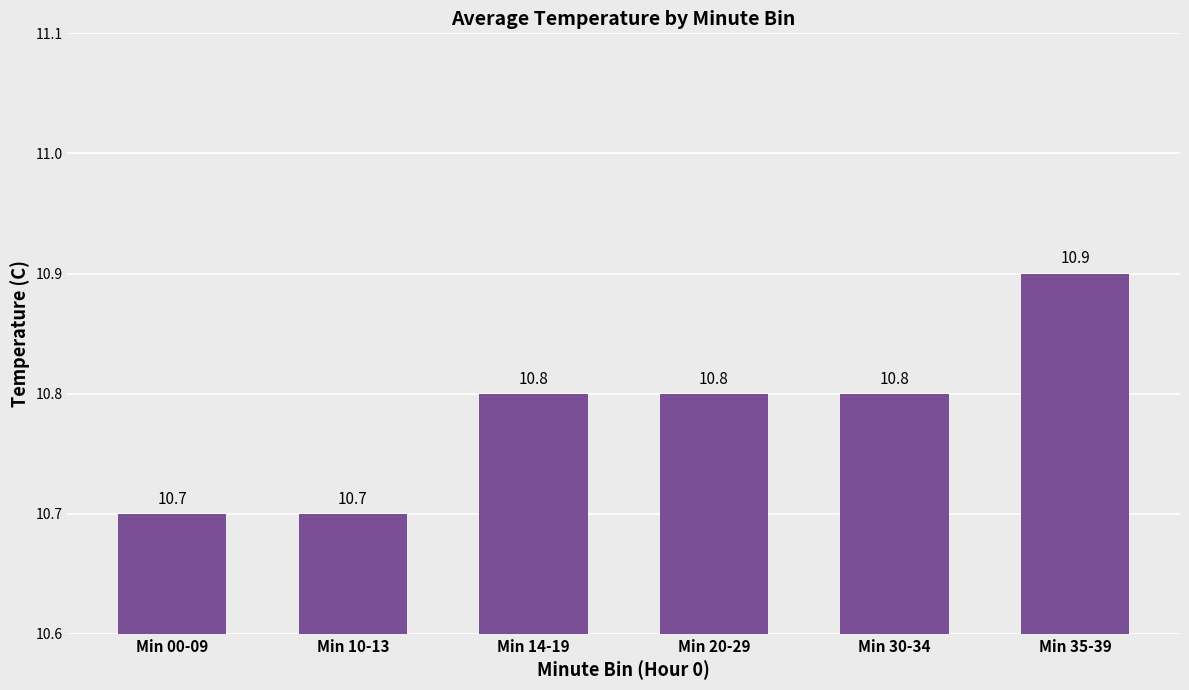

How many values are between 10 and 11?

6